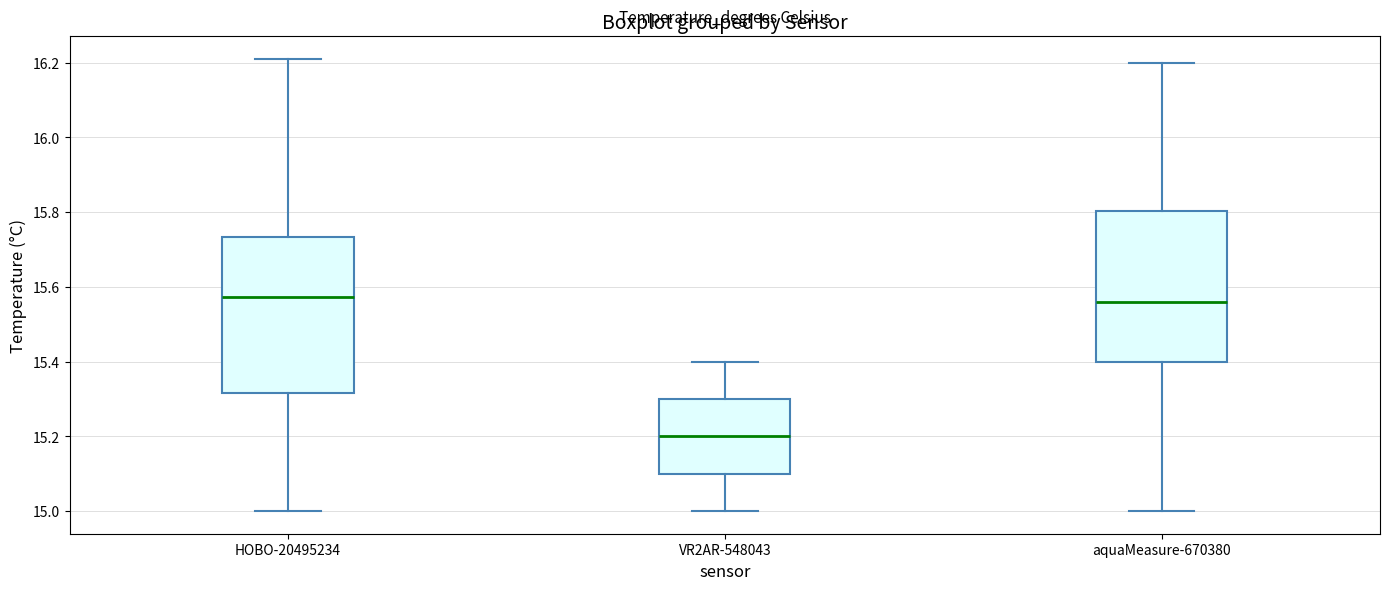

Reading left to right, read every box against the y-axis: the position of its median line, the range the box covers, and the ends of its whiskers. The values are not printed on the chart, so give them approximately, as read against the axis.

HOBO-20495234: median 15.58, box 15.32 to 15.74, whiskers 15.00 to 16.22
VR2AR-548043: median 15.20, box 15.10 to 15.30, whiskers 15.00 to 15.40
aquaMeasure-670380: median 15.56, box 15.40 to 15.80, whiskers 15.00 to 16.20